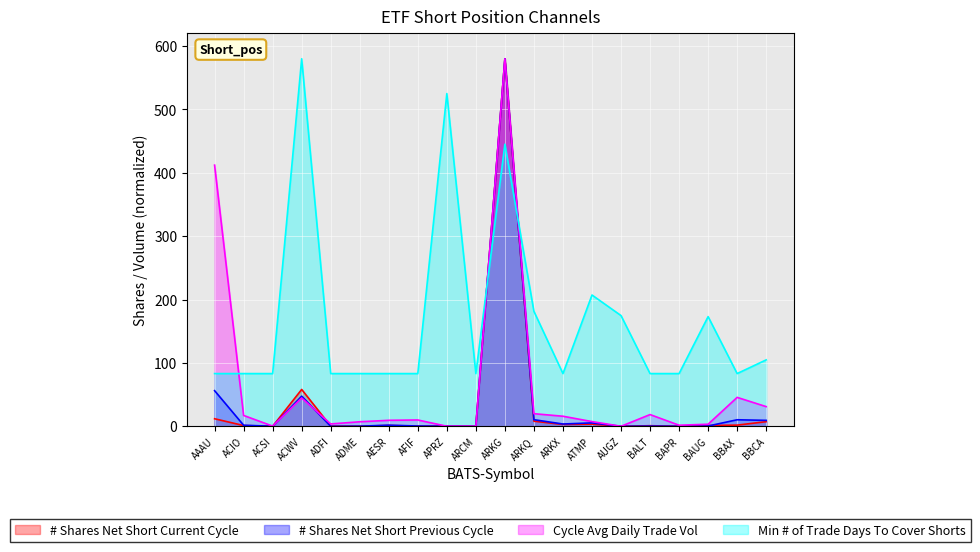

Is the value of Cycle Avg Daily Trade Vol at ADFI greater than the value of # Shares Net Short Current Cycle at ARKX?

Yes